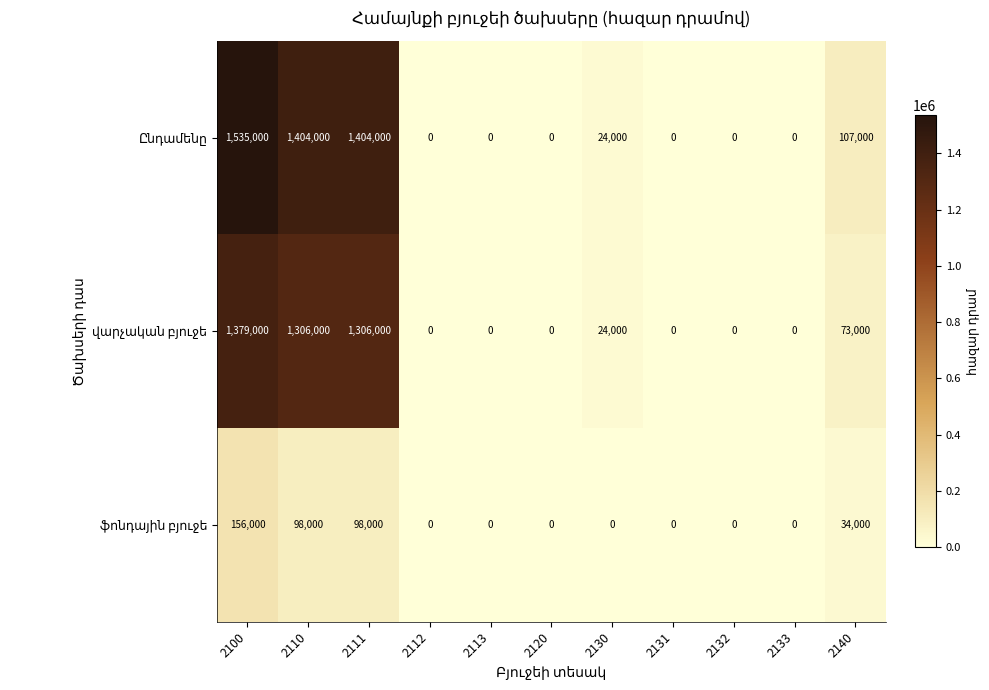

At which category is the sum across all series the highest?

2100